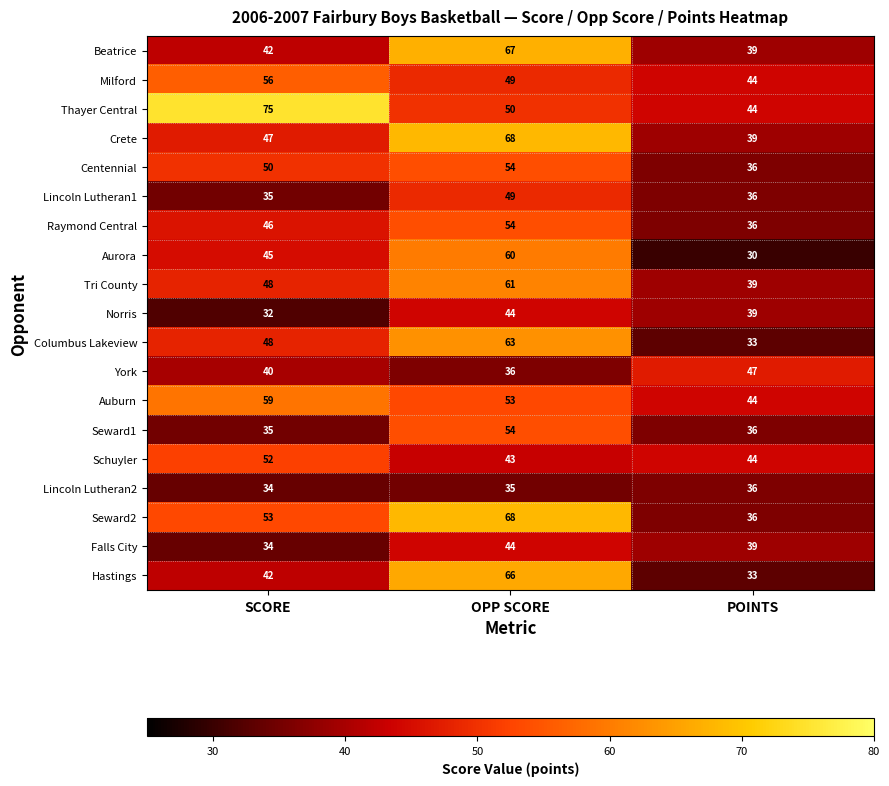

Which series has the largest range (max minus min)?

Hastings